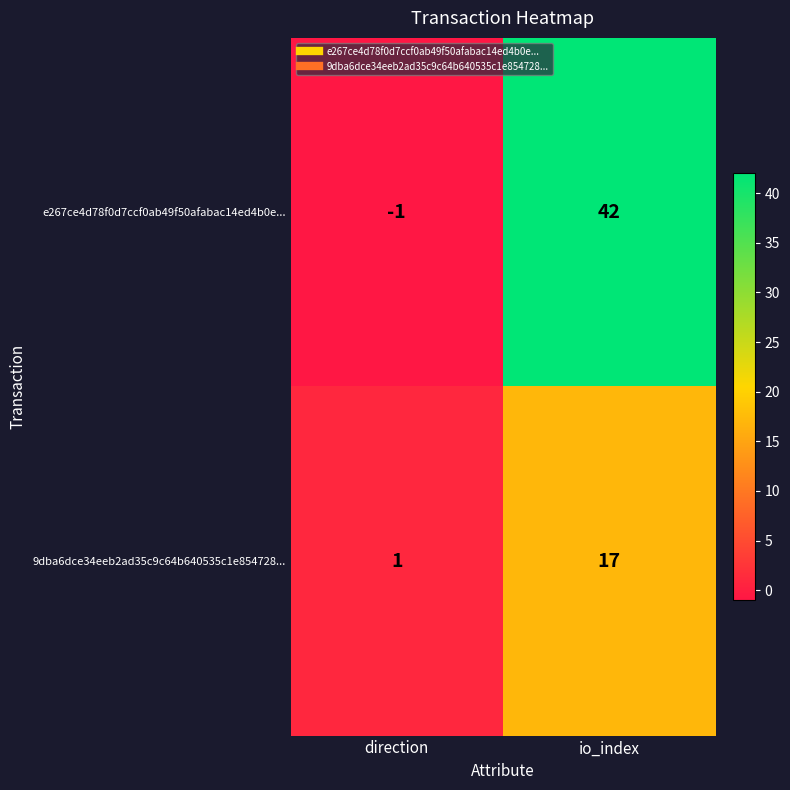

What is the smallest value displayed?

-1